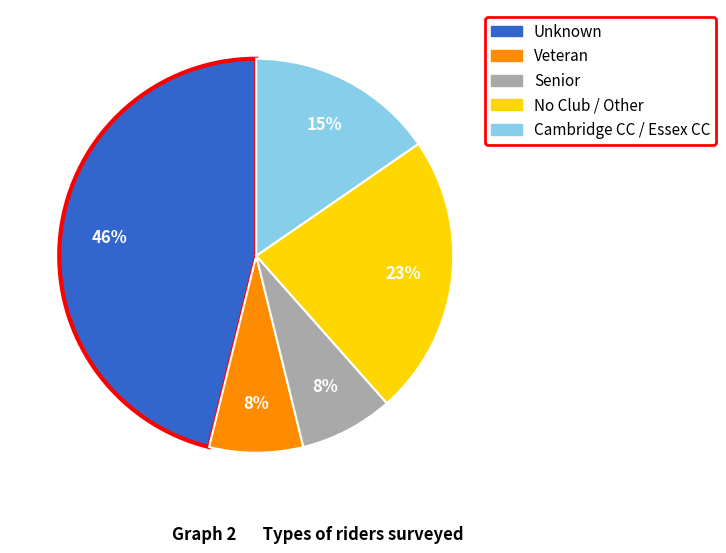

To the nearest percent, what is the difference between the largest and smallest slice percentages?

38%